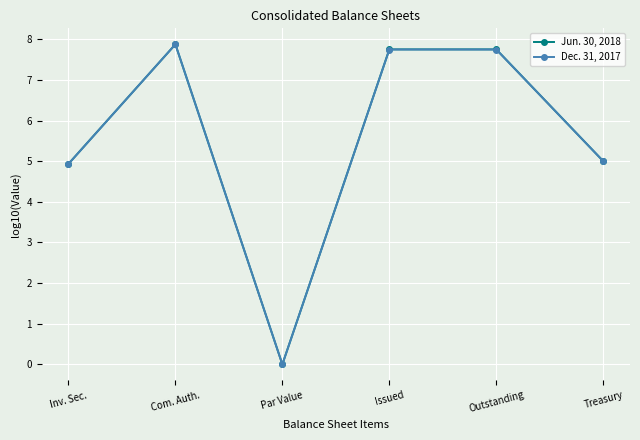

How many lines are shown in the chart?

2